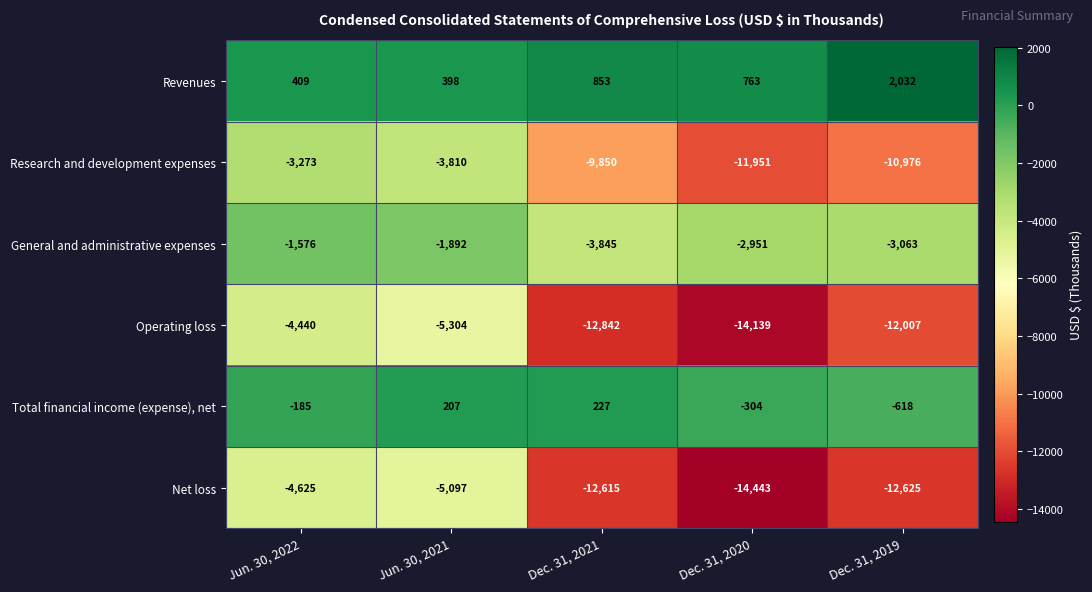

What is the total value across all series at Dec. 31, 2020?

-43025